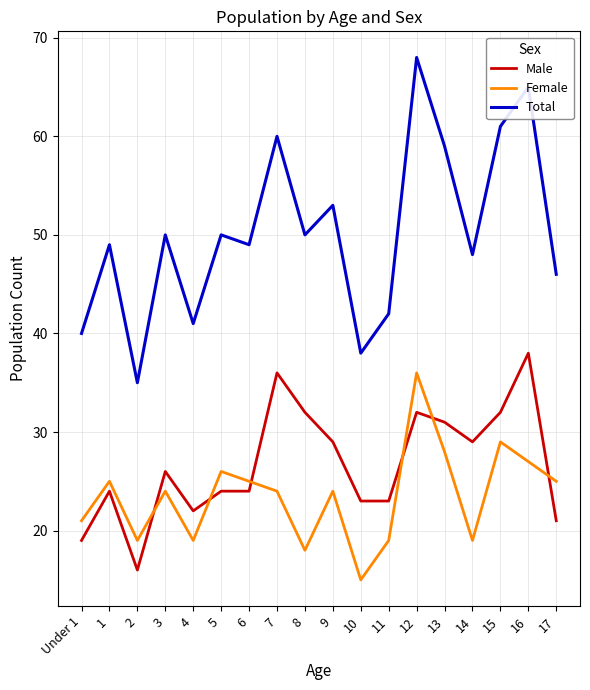

What position from the left is 13?

14